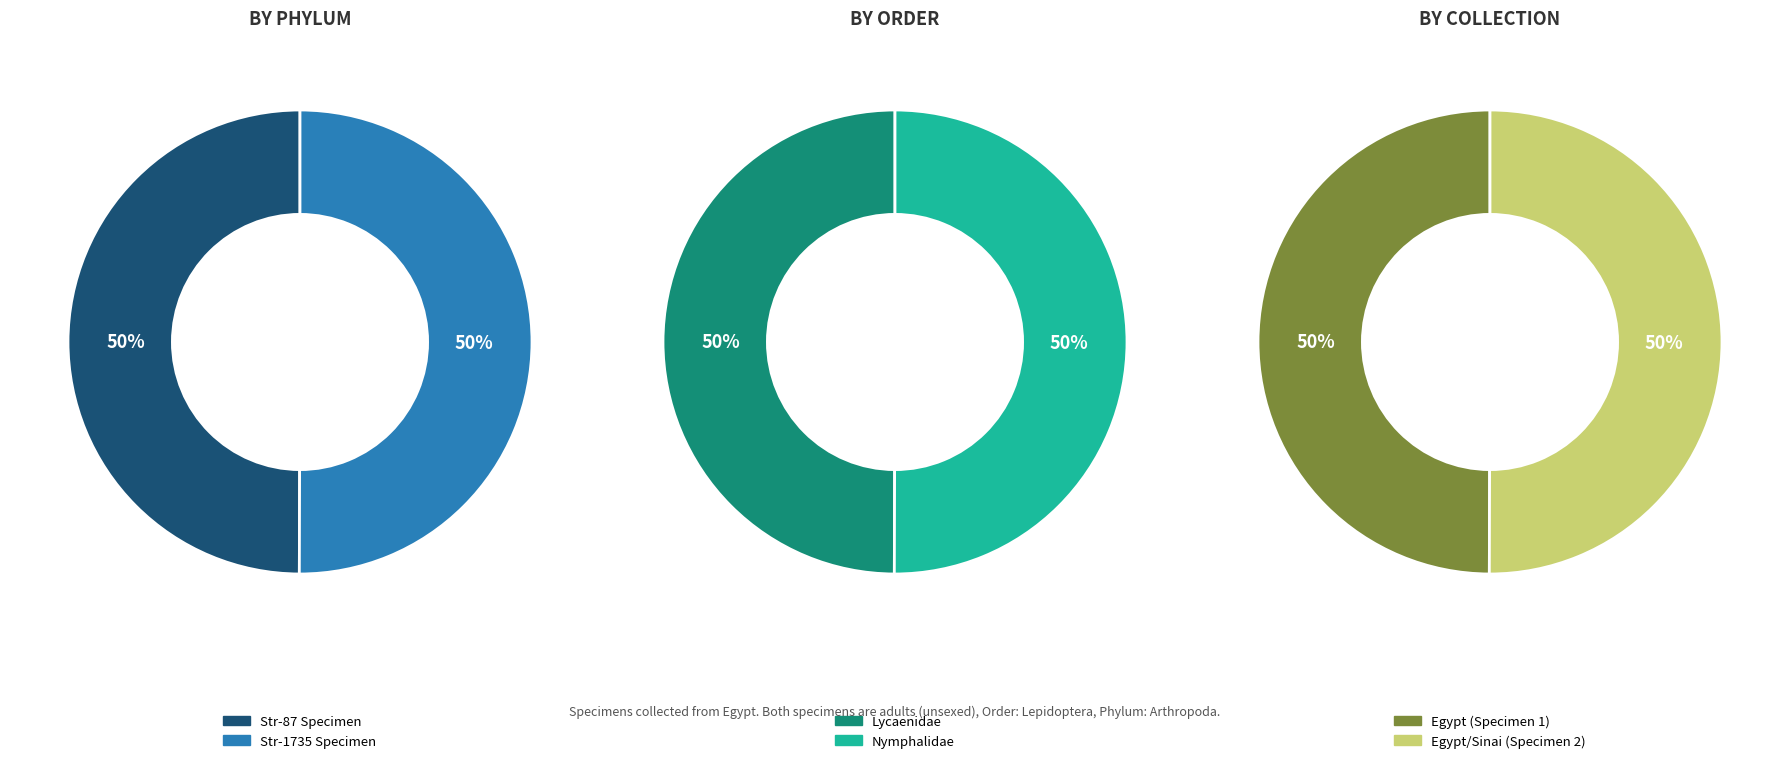

The Satyrus pisidice Klug slice represents 38% of the pie. True or false?

False